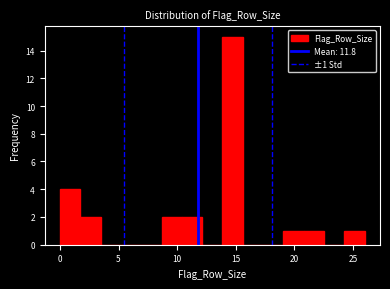

Around what value on the x-axis is the tallest bar? Give the approximate position of its centre, as read against the axis.

14.5